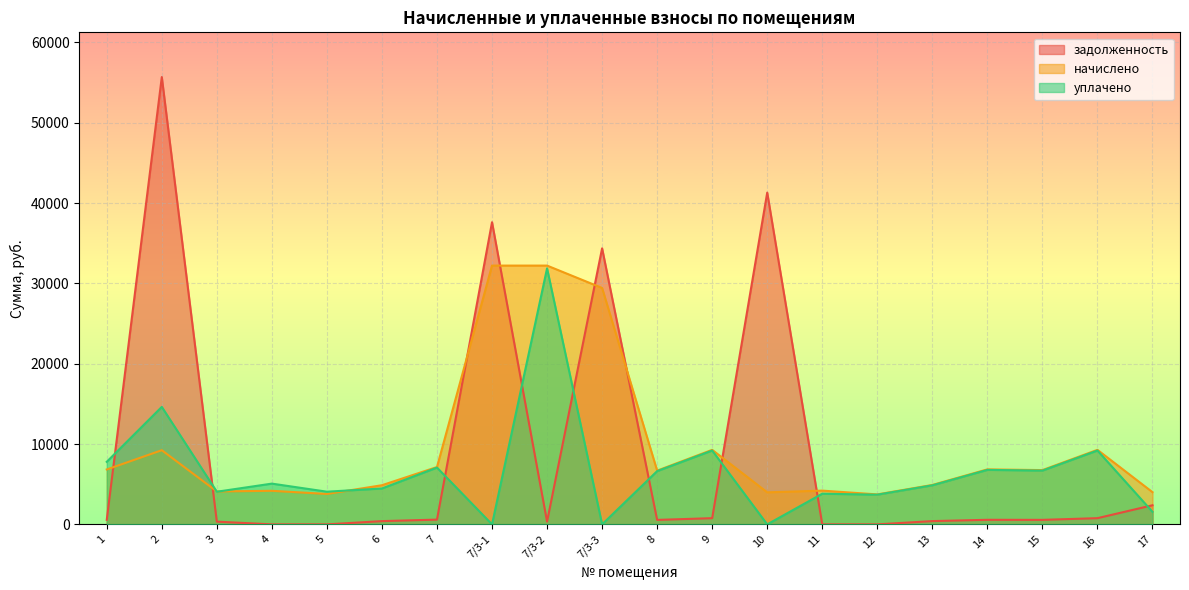

List the series in order of their peak value, highest first.

задолженность, начислено, уплачено